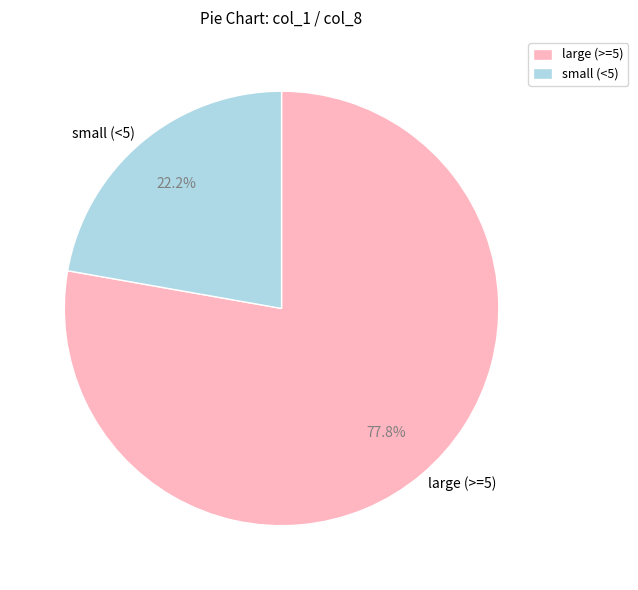

What percentage is NOT represented by small (<5)?

77.8%